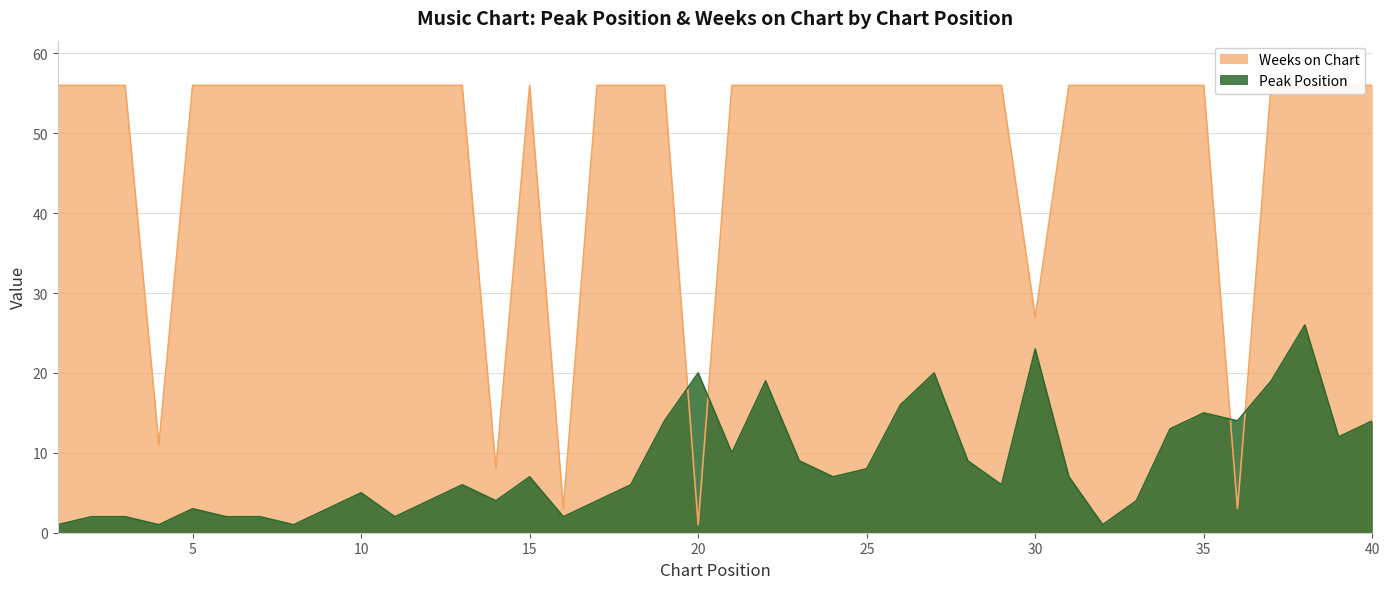

Where is Weeks on Chart nearest to the value 28?

30